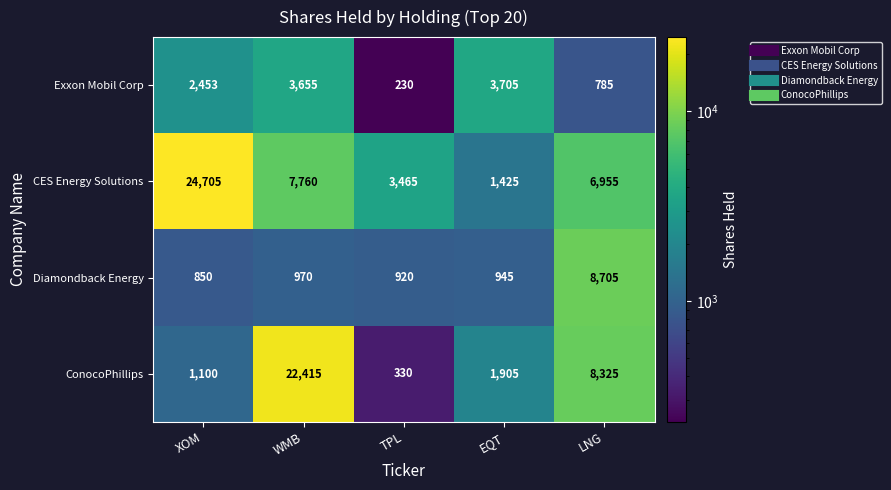

Is it true that CES Energy Solutions equals 24705 at XOM?

True